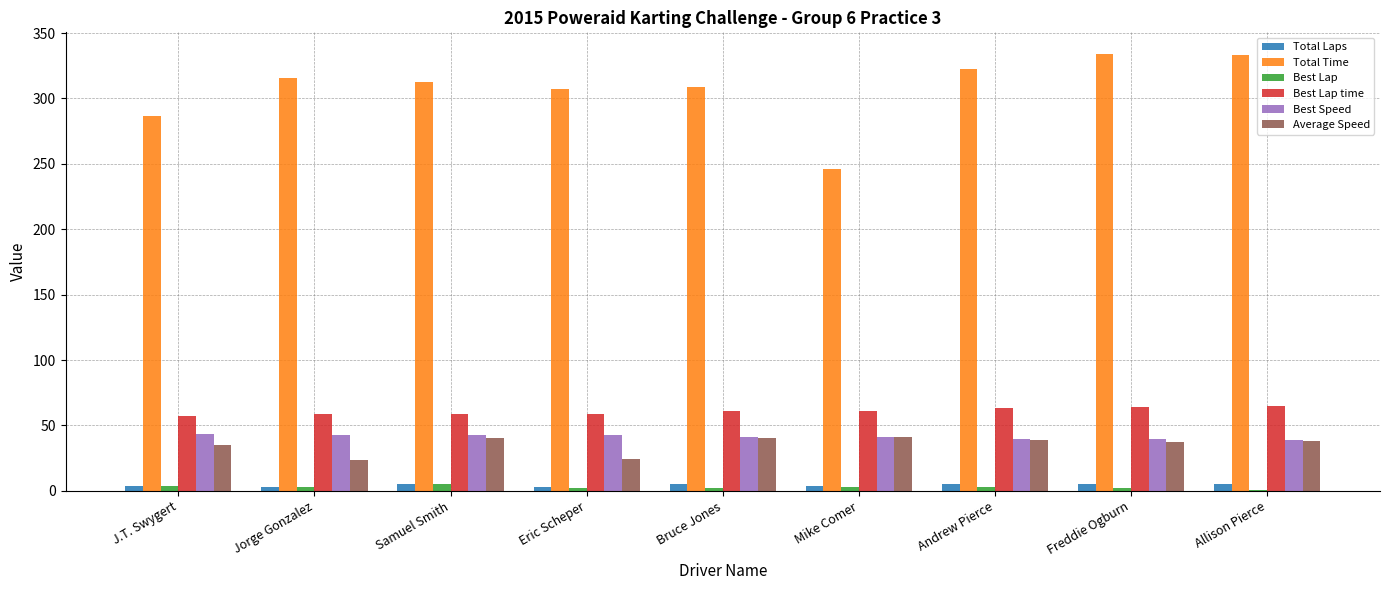

Is the value of Best Lap at J.T. Swygert greater than the value of Average Speed at Freddie Ogburn?

No